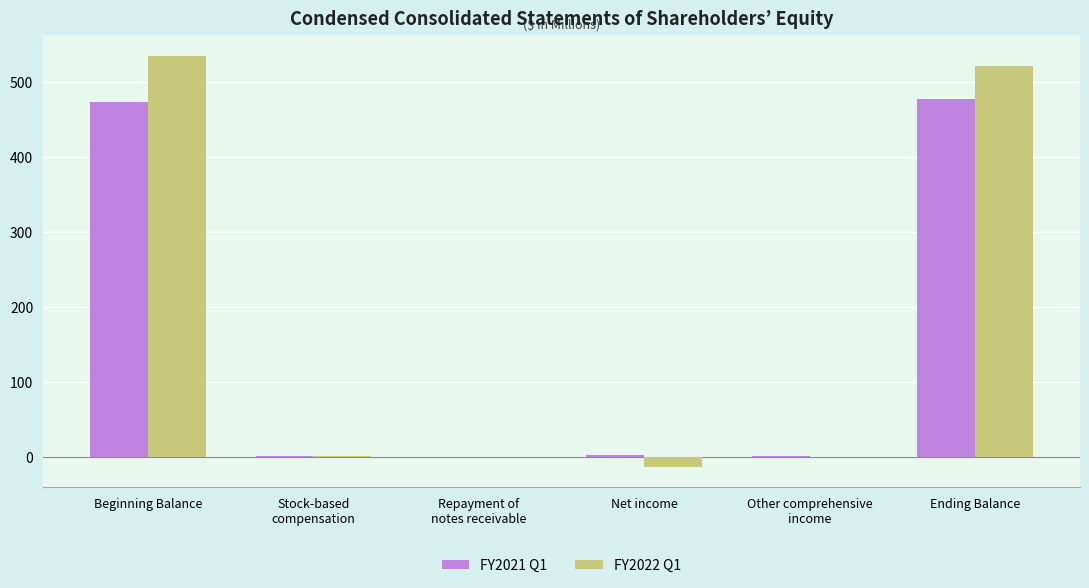

What is the sum of all FY2022 Q1 values?

1042.6